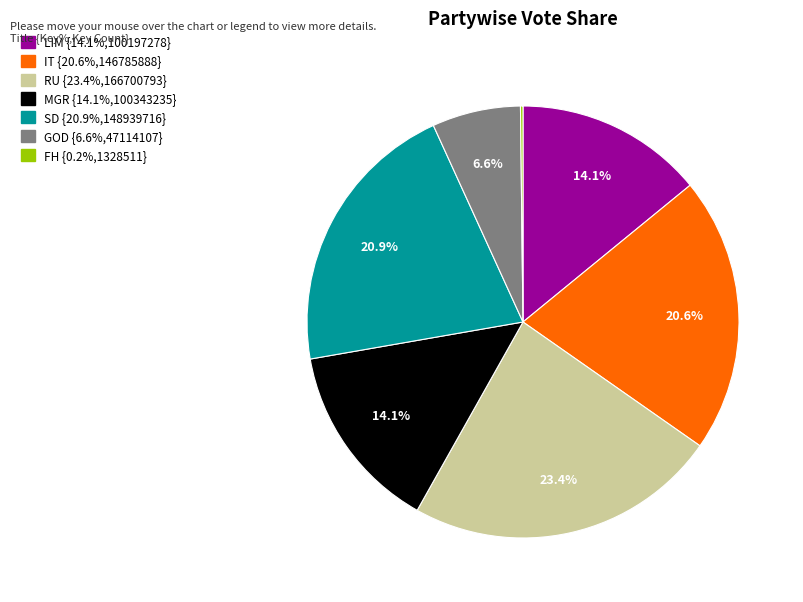

Is there a majority slice in this chart?

No